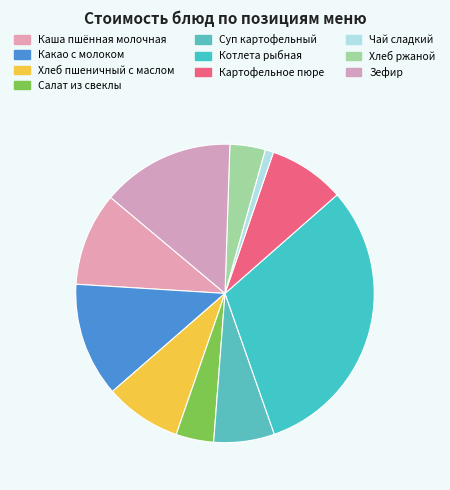

To the nearest percent, what is the difference between the largest and smallest slice percentages?

30%